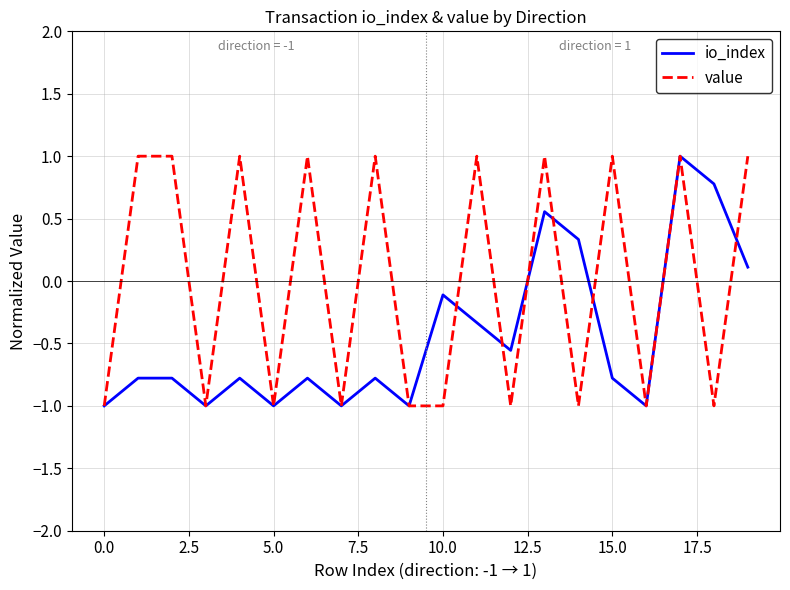

What is the smallest value displayed?

-1.0